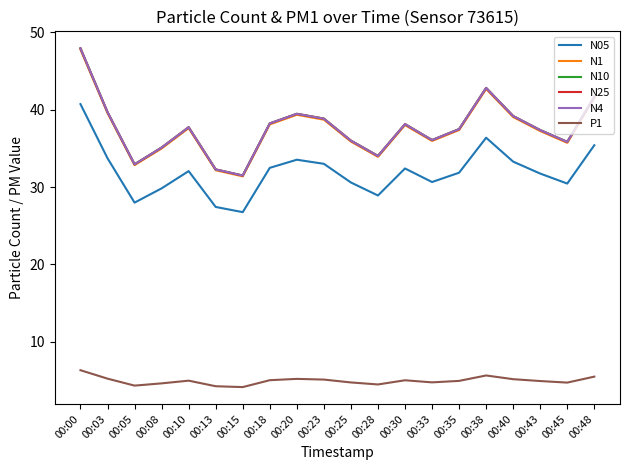

Does the chart display data point markers on the line(s)?

No